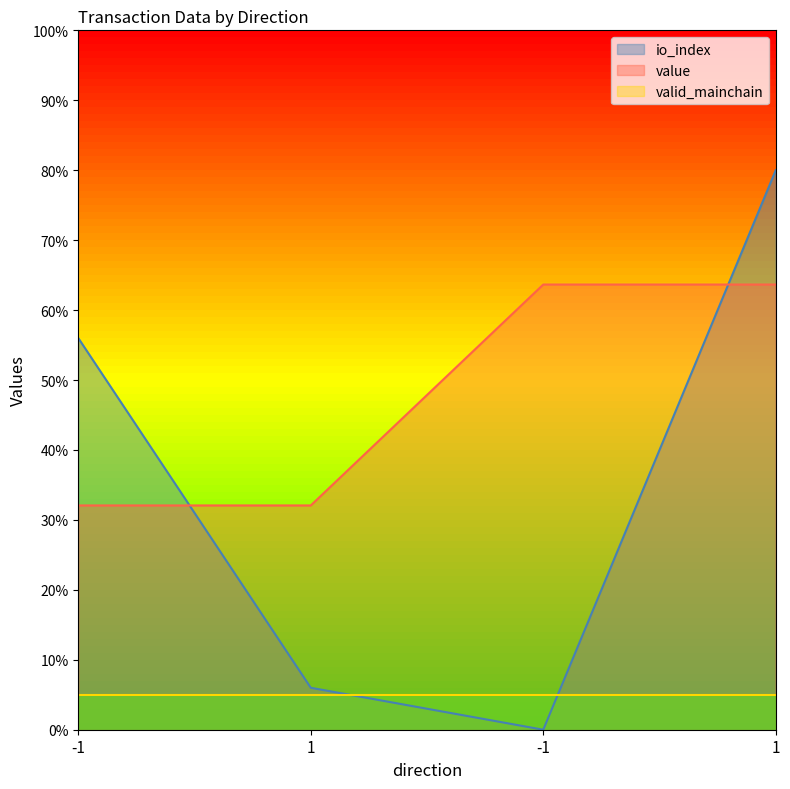

Which series has the widest spread of values?

io_index